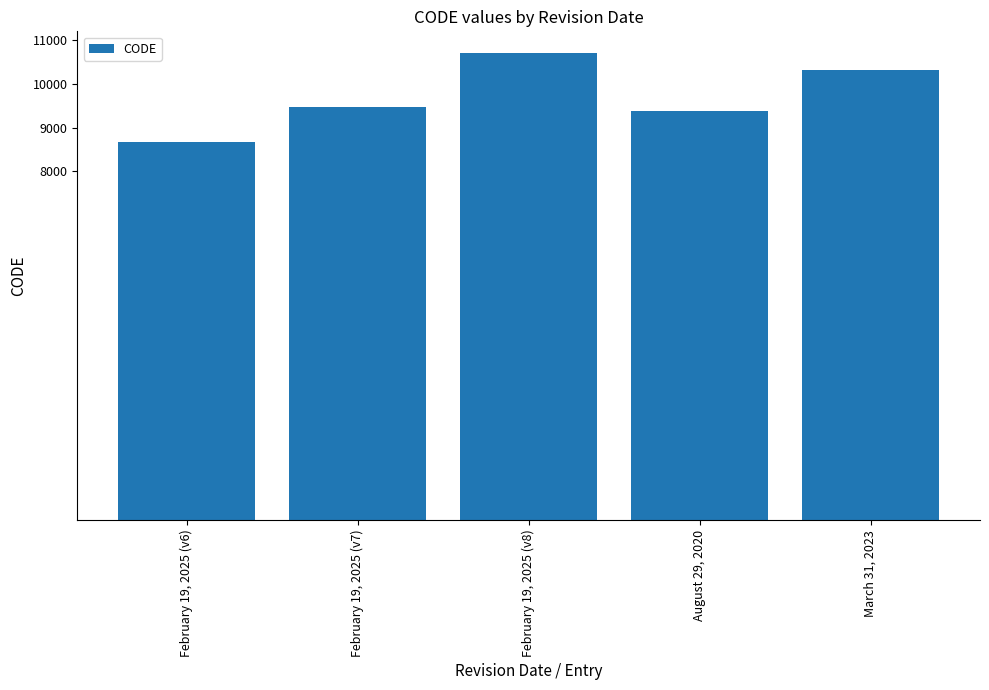

How many data points does each series have?

5